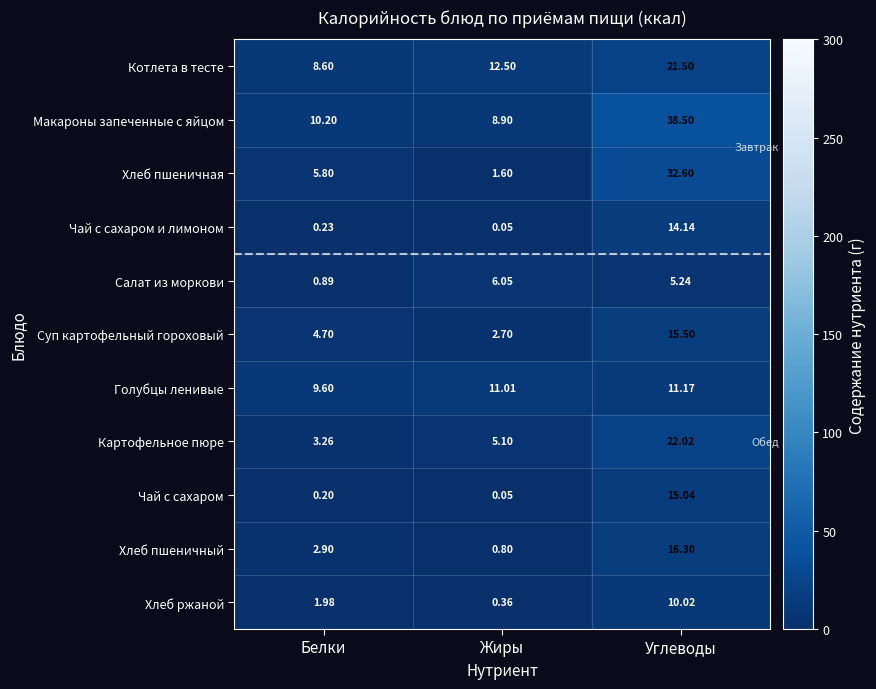

What is the total value across all series at Жиры?

49.1